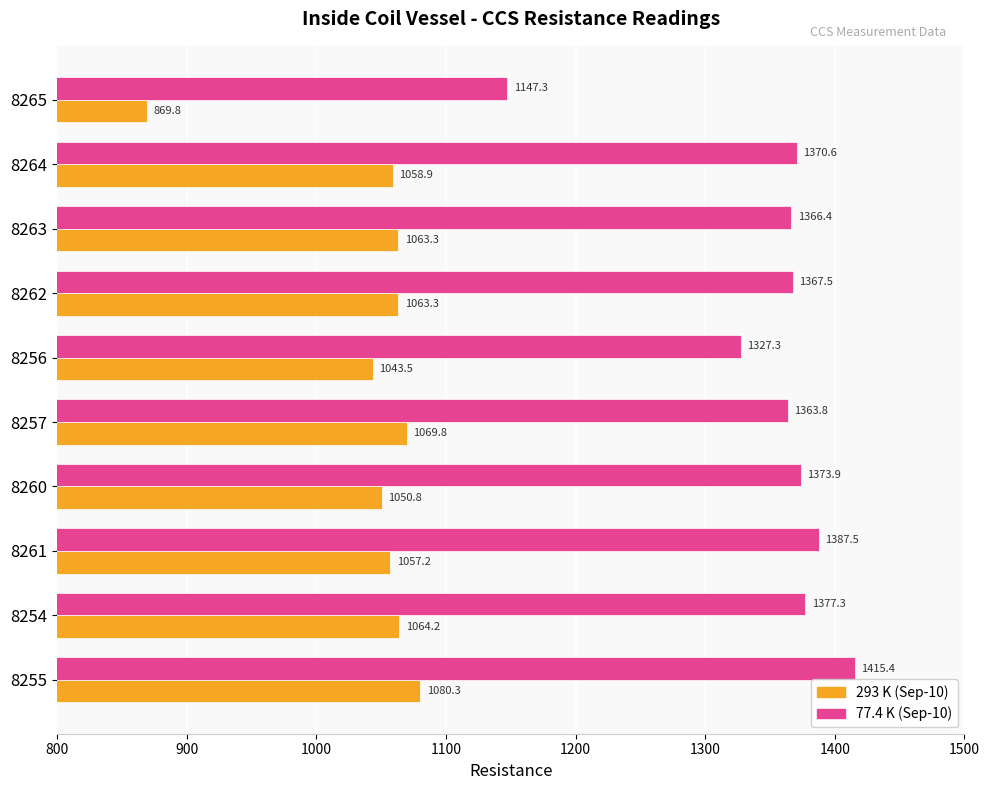

What is the sum of all 293 K (Sep-10) values?

10421.1